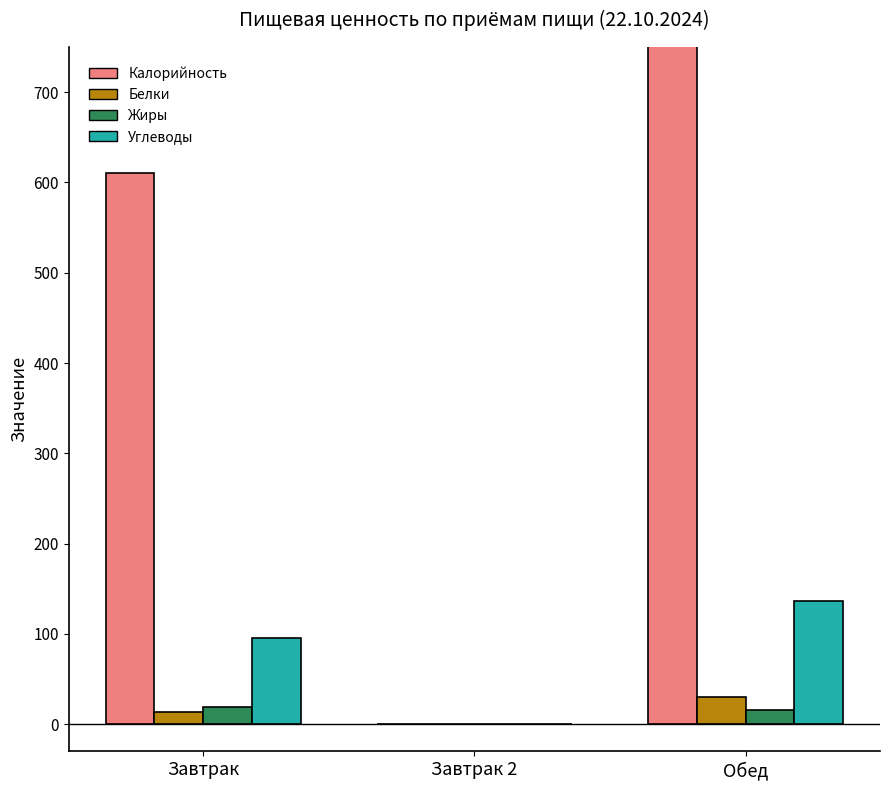

What is the sum of all Углеводы values?

232.2